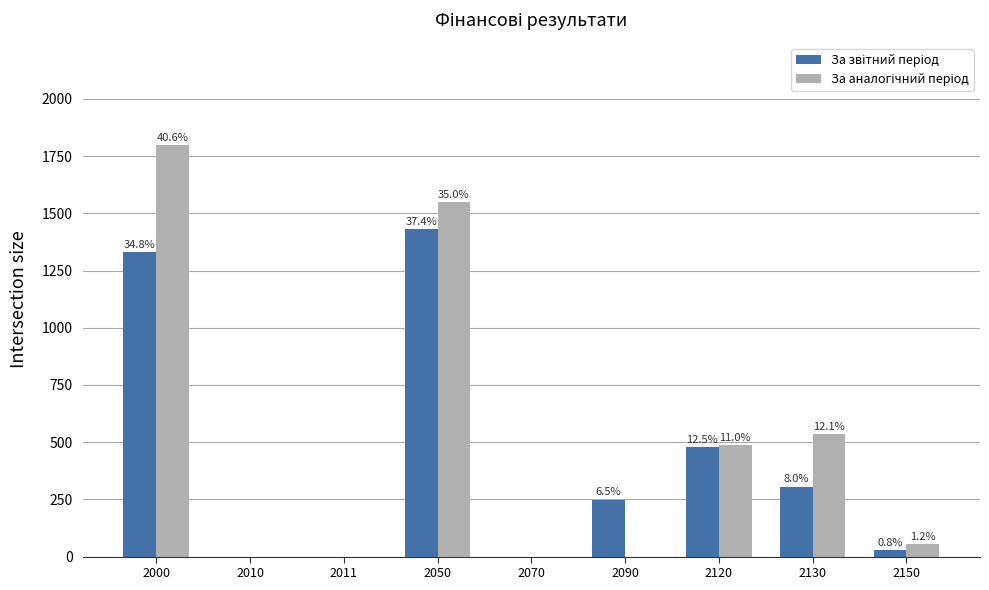

The value of За звітний період at 2120 is 810. True or false?

False